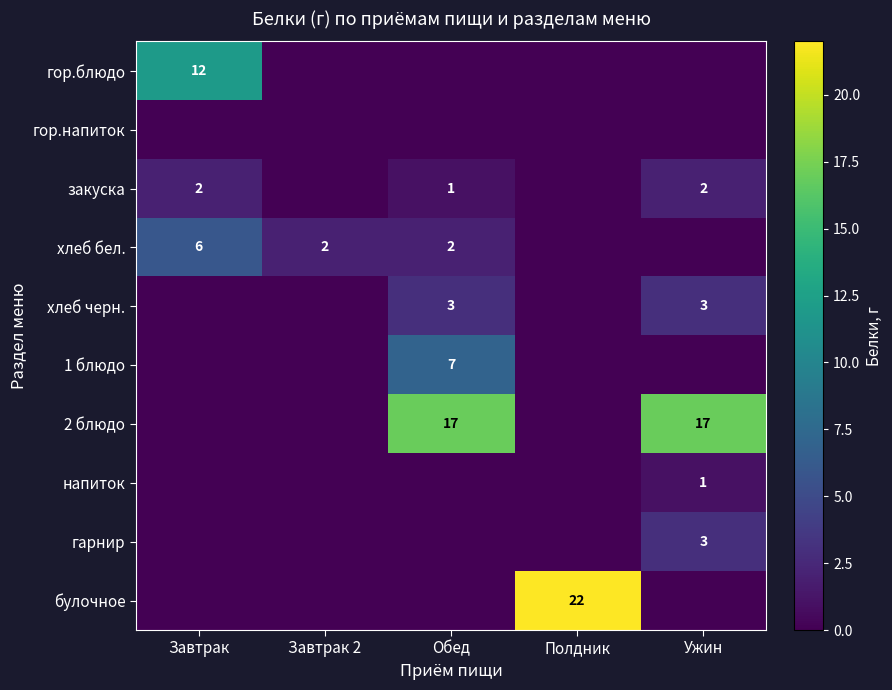

What is the spread (max minus min) of values at Полдник?

22